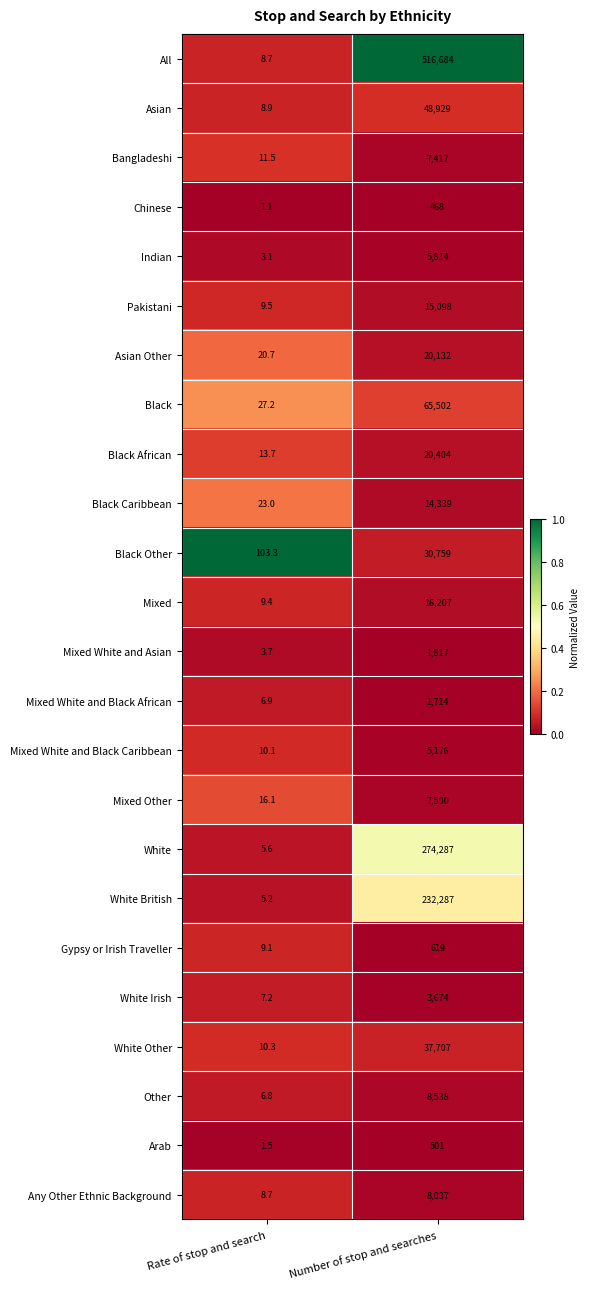

True or false: Any Other Ethnic Background has a value of 12.2 at Rate of stop and search.

False